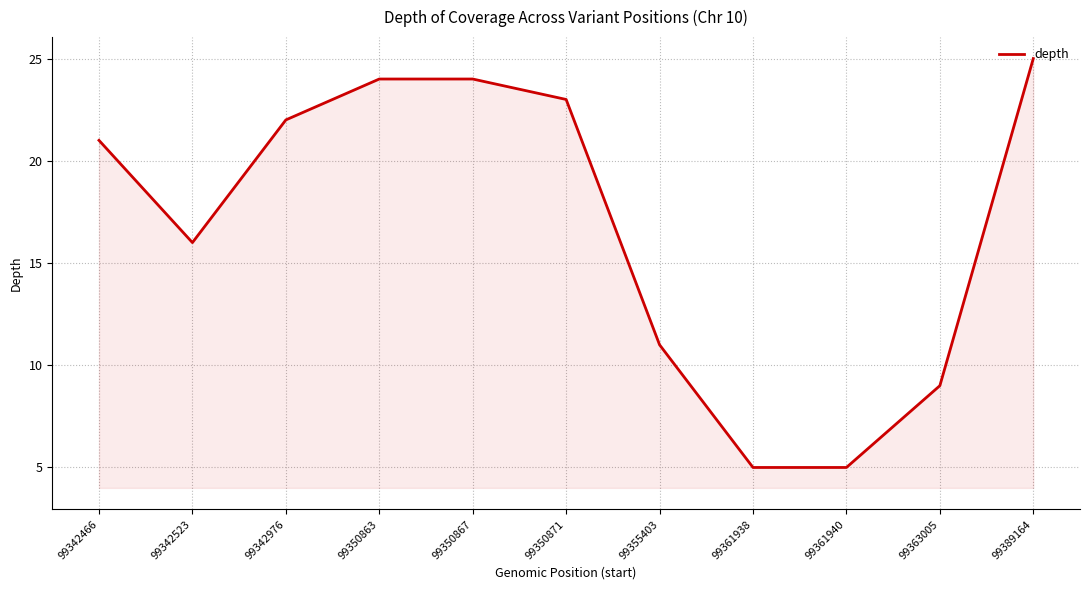

What is the difference between the maximum and minimum values?

20